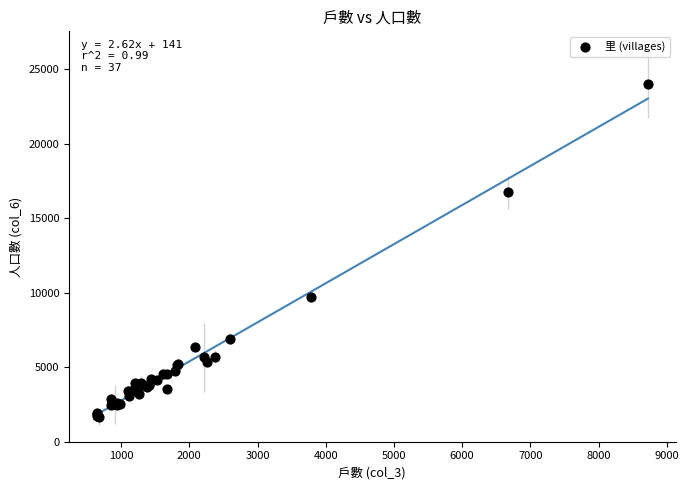

What Y value in the scatter plot is closest to 12810?

9711